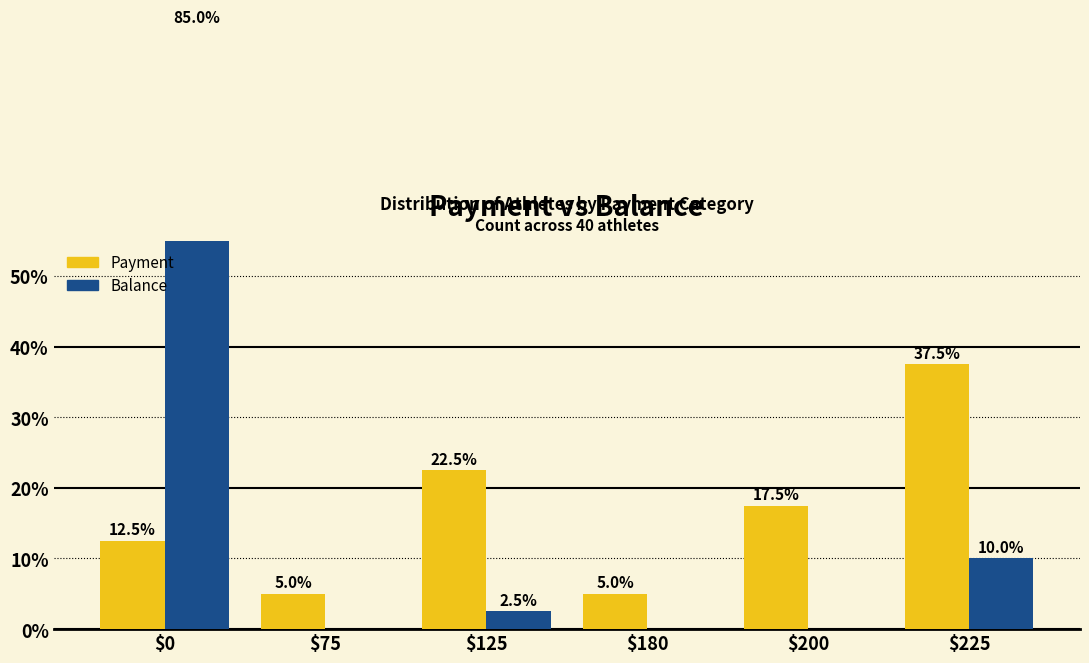

Rank the categories by Payment value from lowest to highest.

$75, $180, $0, $200, $125, $225